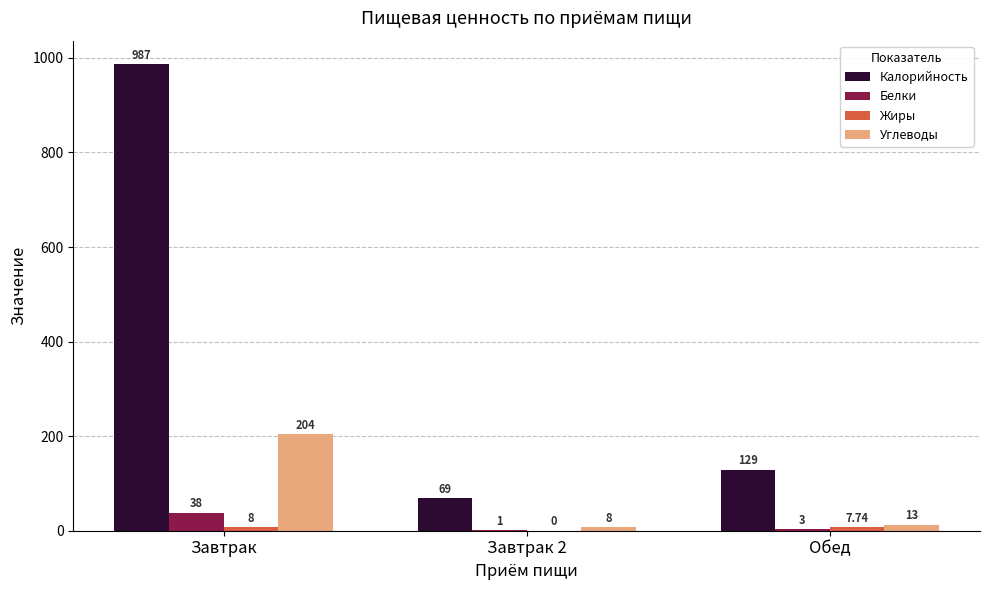

Between Завтрак and Обед, which series saw the biggest shift?

Калорийность